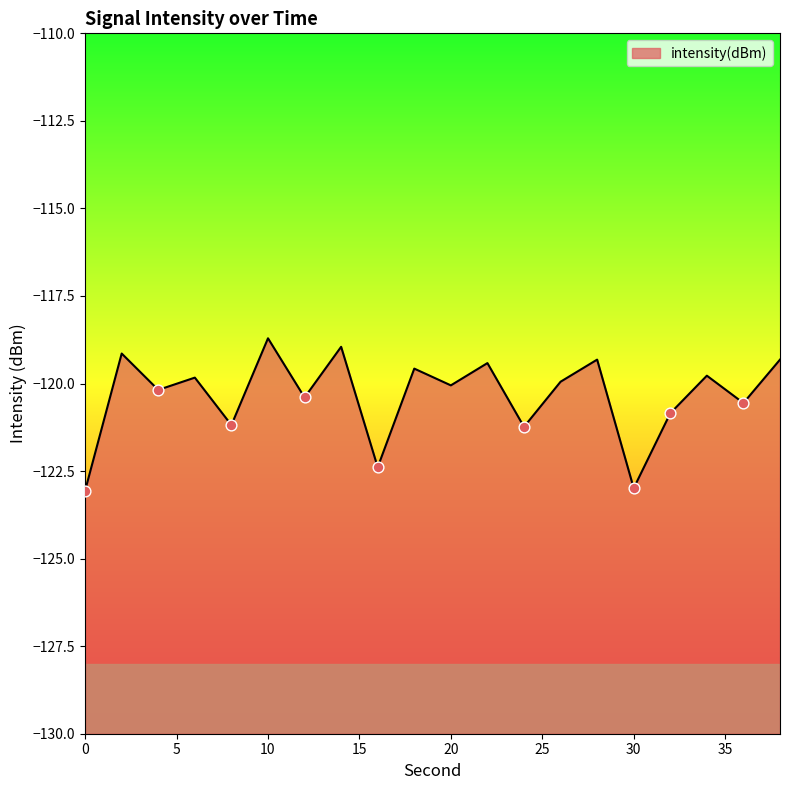

What is the change in value from 20 to 26?

+0.1